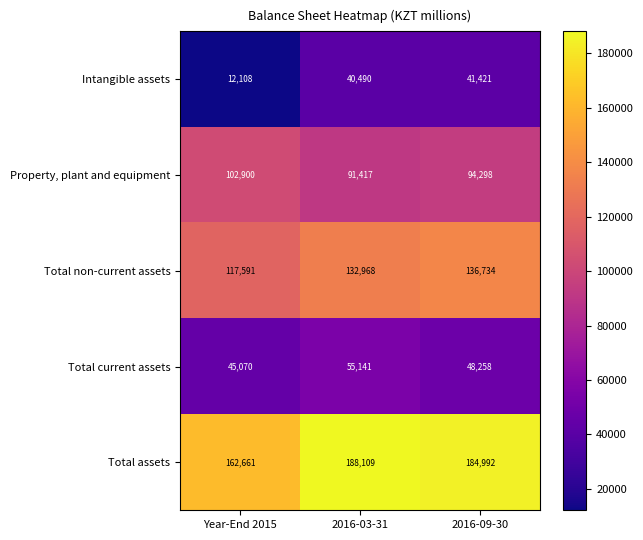

Reading right to left, transcribe all the data shown in this chart.

Intangible assets: 2016-09-30=41421	2016-03-31=40490	Year-End 2015=12108
Property, plant and equipment: 2016-09-30=94298	2016-03-31=91417	Year-End 2015=102900
Total non-current assets: 2016-09-30=136734	2016-03-31=132968	Year-End 2015=117591
Total current assets: 2016-09-30=48258	2016-03-31=55141	Year-End 2015=45070
Total assets: 2016-09-30=184992	2016-03-31=188109	Year-End 2015=162661